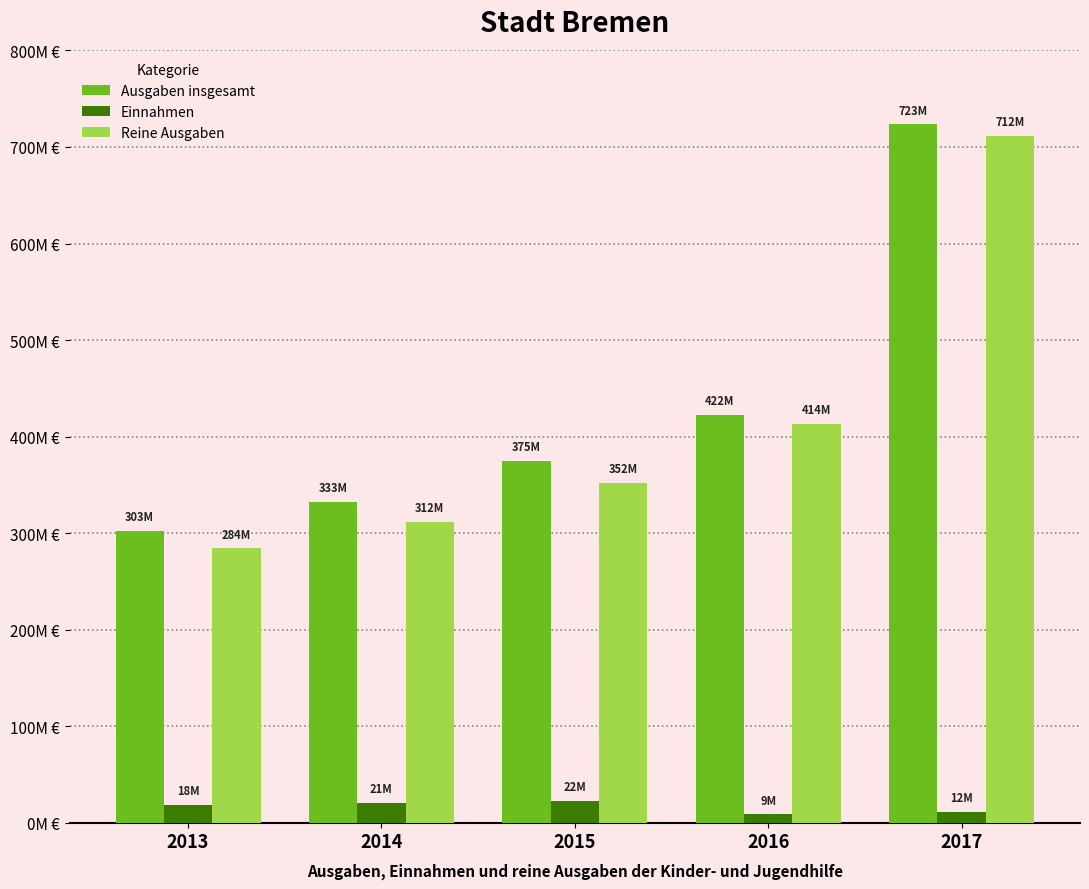

Reading right to left, transcribe all the data shown in this chart.

Ausgaben insgesamt: 2017=723459557	2016=422309974	2015=374658166	2014=332648276	2013=302502321
Einnahmen: 2017=11573271	2016=8787131	2015=22374070	2014=20825373	2013=18280525
Reine Ausgaben: 2017=711886286	2016=413522843	2015=352284096	2014=311822903	2013=284221796